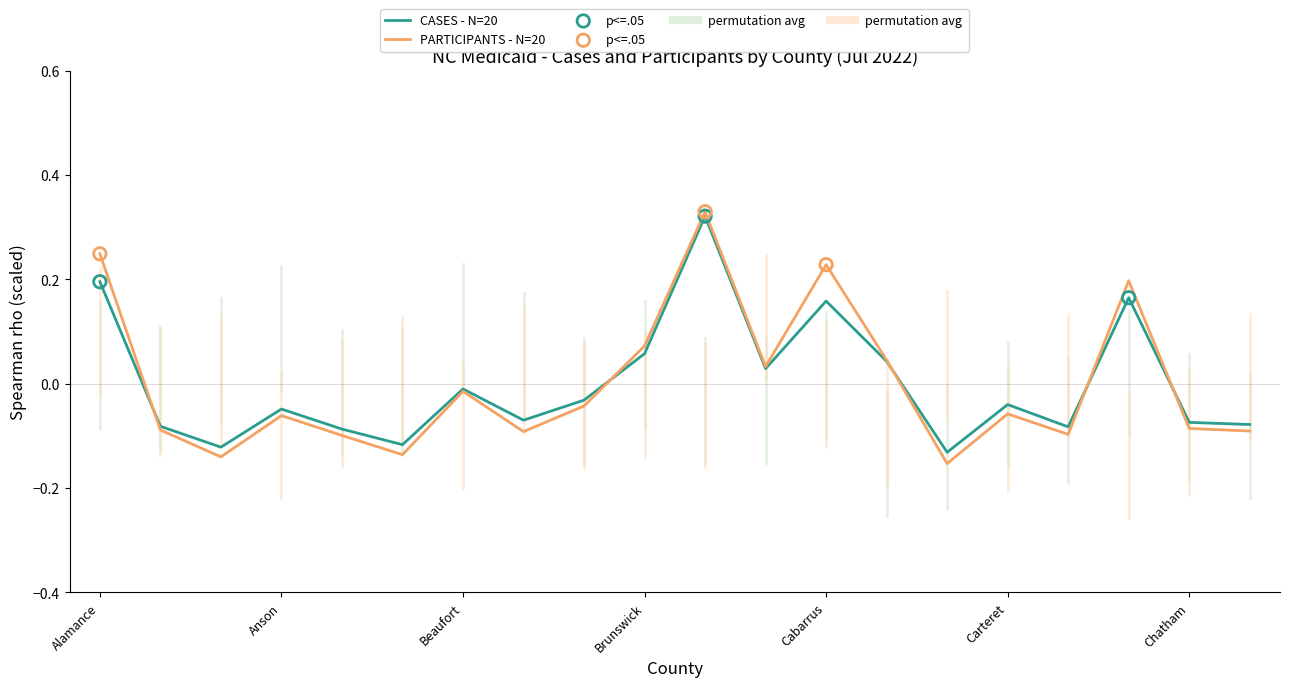

Which series has the largest range (max minus min)?

PARTICIPANTS - N=20